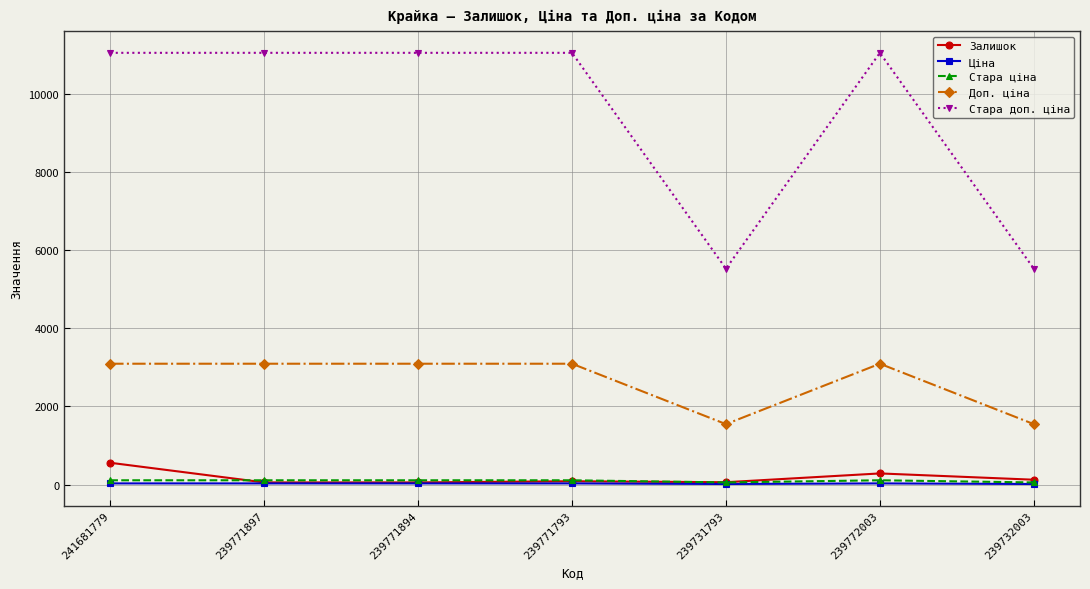

True or false: Ціна and Стара доп. ціна cross at least once.

False